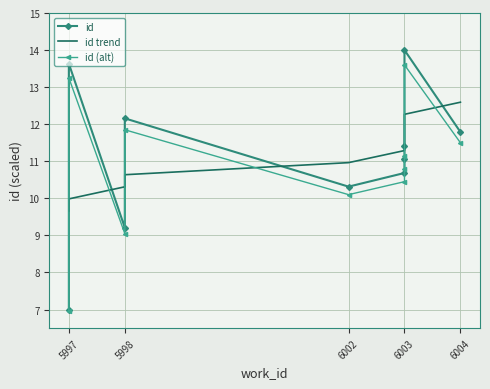

The value of id (alt) at 6003 is 6.7. True or false?

False